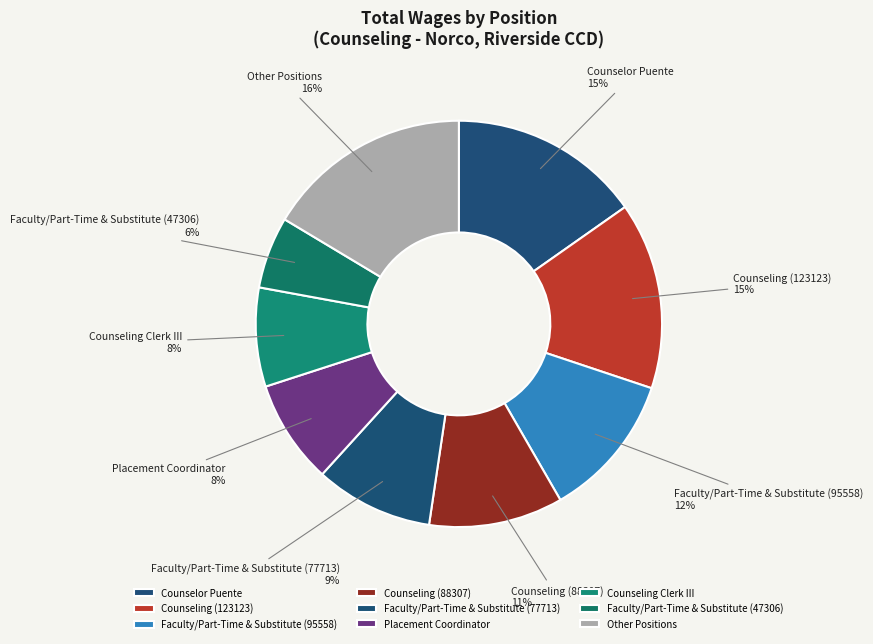

To the nearest percent, what percentage of the pie is Counseling Clerk III?

8%